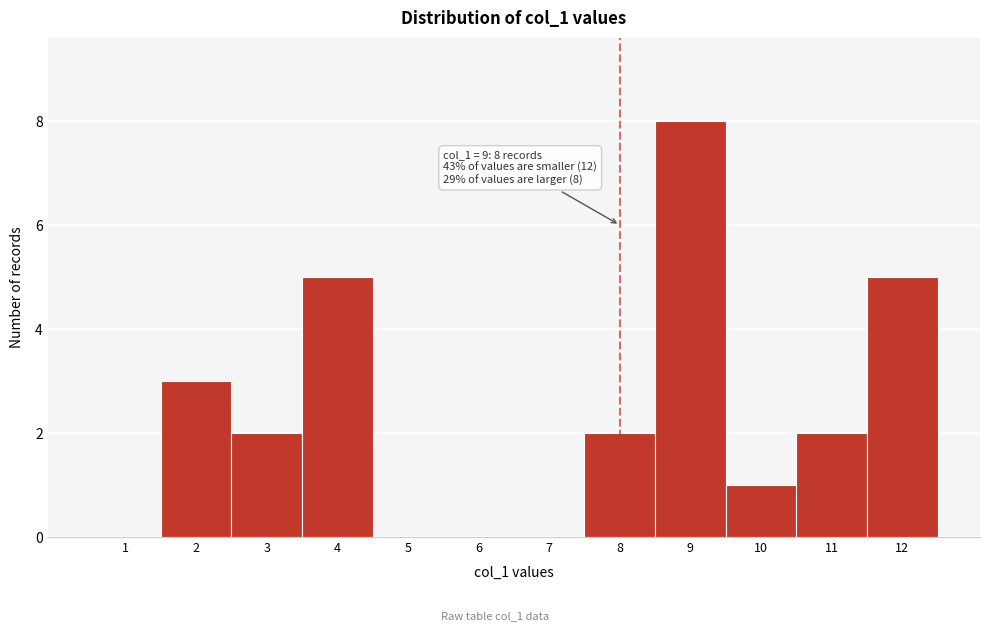

Reading left to right, what are all the values shown in this chart?

1=0	2=3	3=2	4=5	5=0	6=0	7=0	8=2	9=8	10=1	11=2	12=5